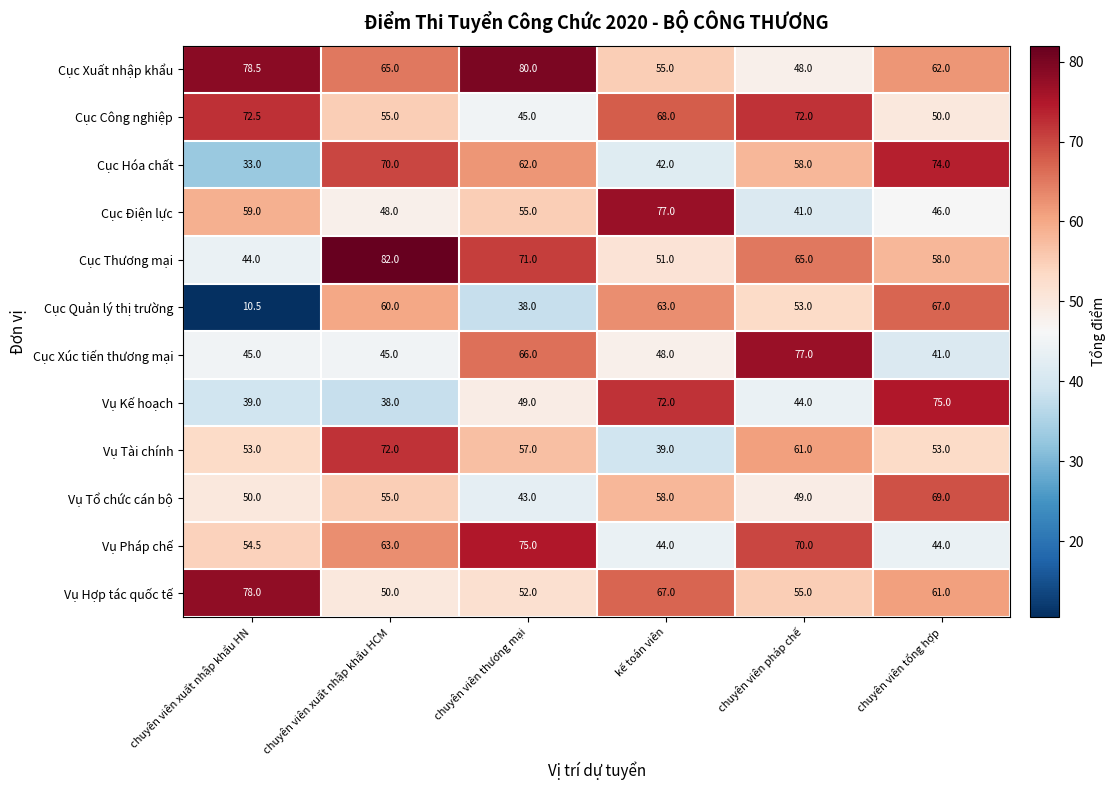

Which category has the highest value across all series?

chuyên viên xuất nhập khẩu HCM